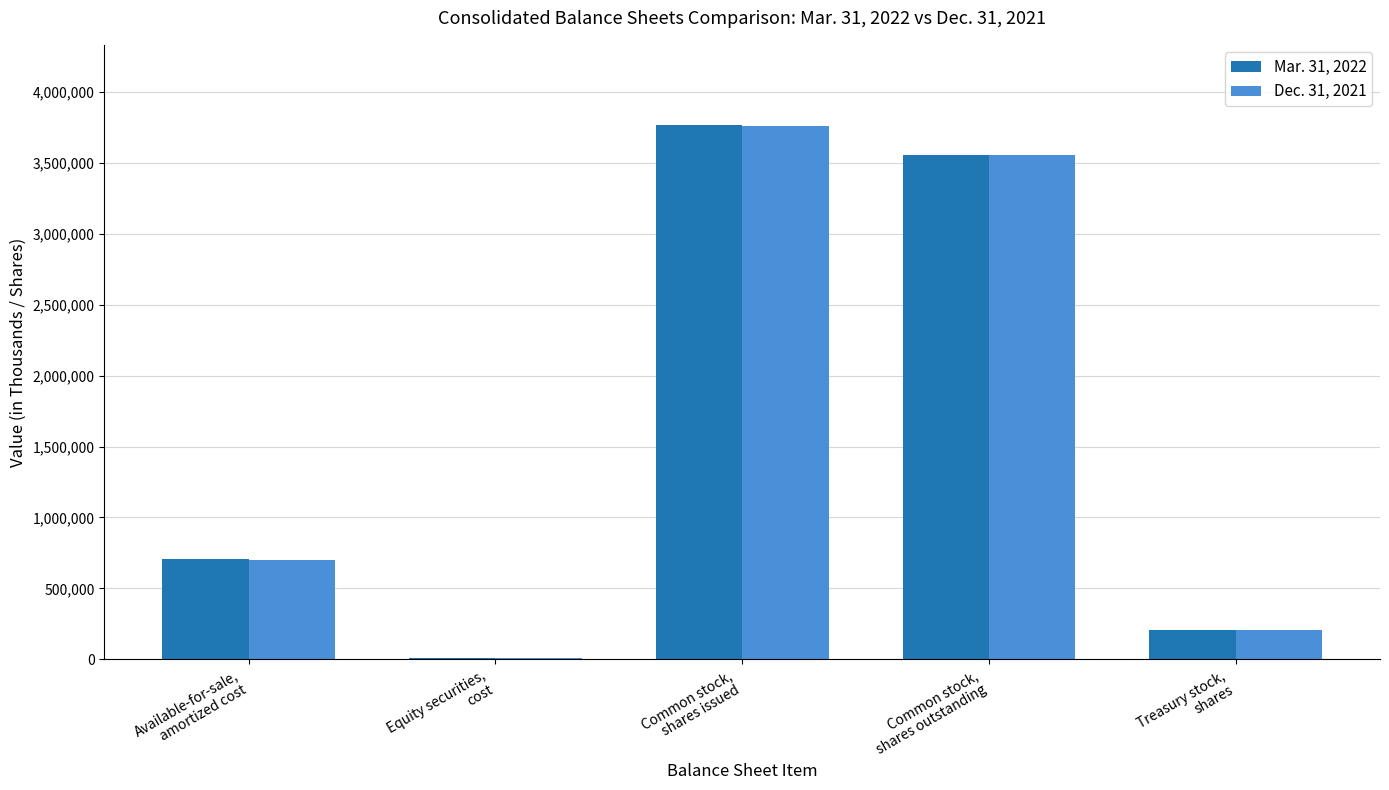

What is the total value across all series at Treasury stock,
shares?

415372